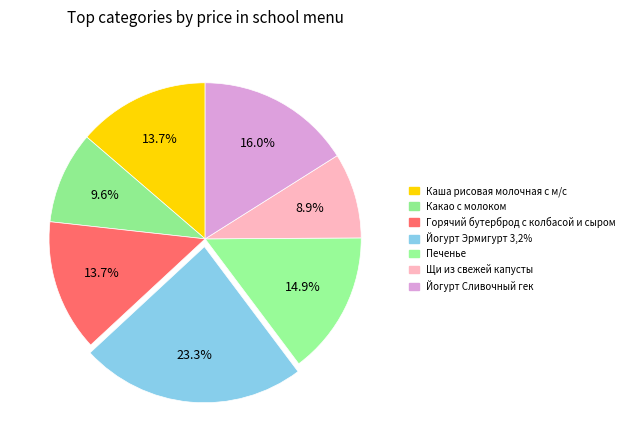

What is the smallest slice in the pie chart?

Щи из свежей капусты